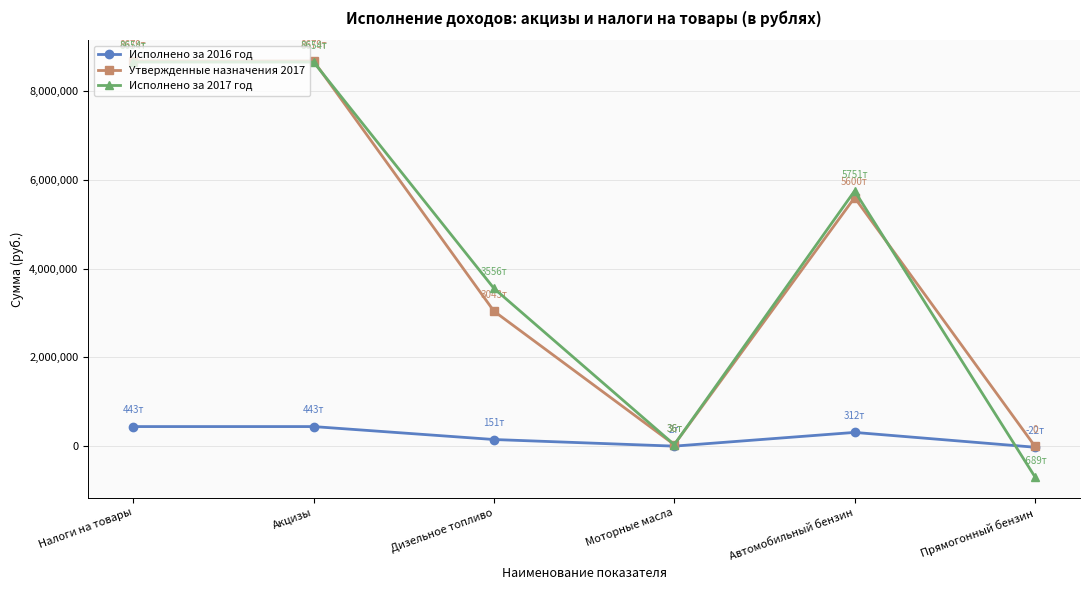

How many distinct data groups are displayed?

3